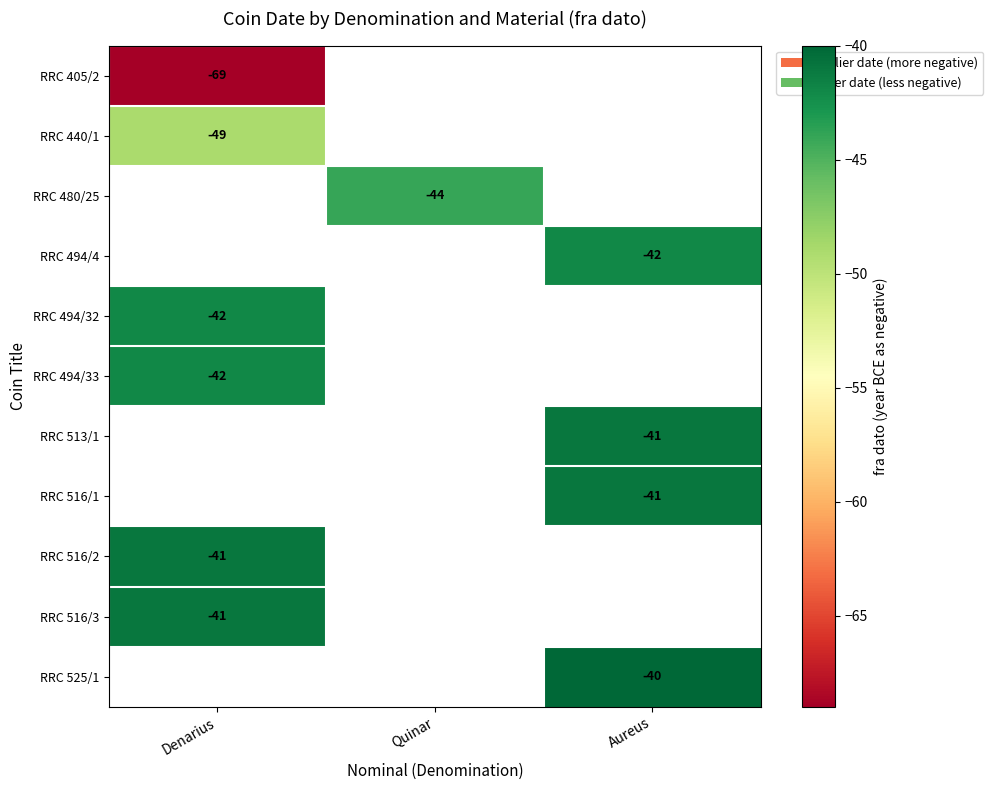

Between Aureus and Denarius, which is larger?

Denarius